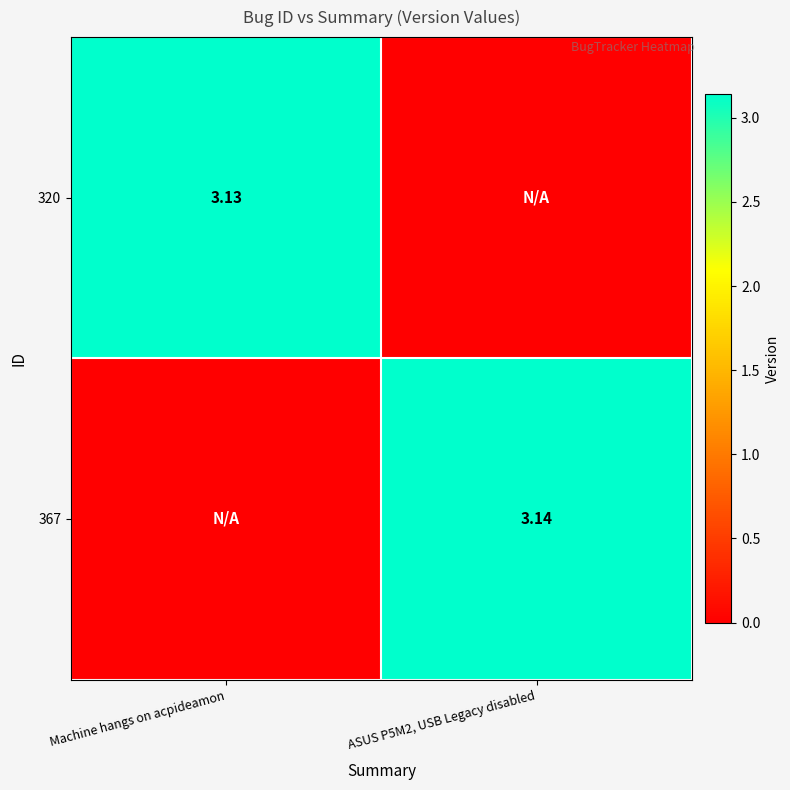

Is the value of 367 at ASUS P5M2, USB Legacy disabled greater than the value of 320 at Machine hangs on acpideamon?

Yes